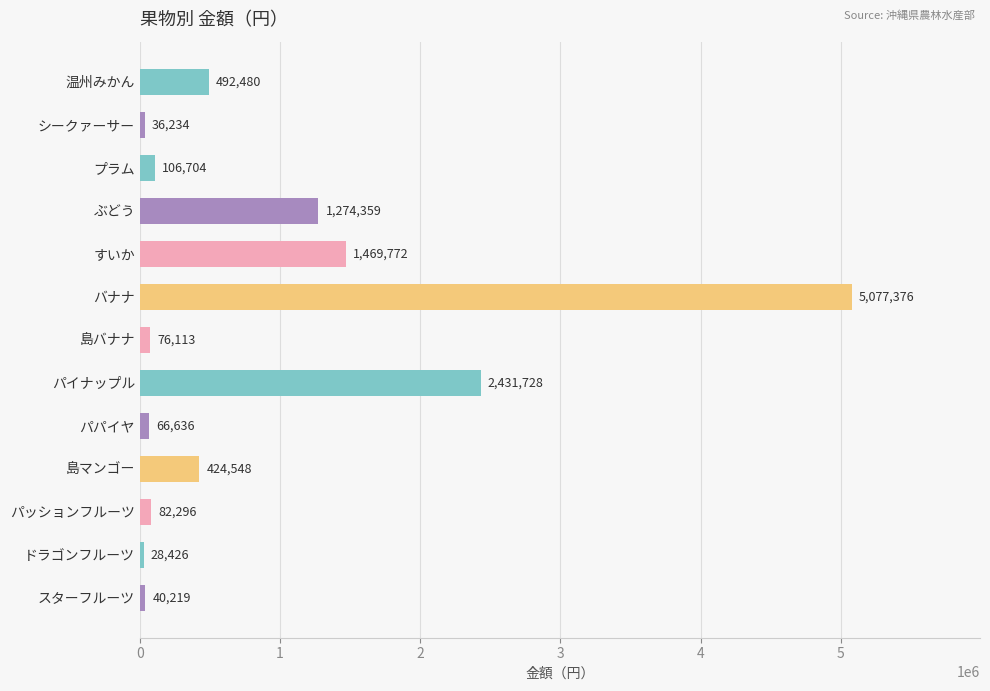

Reading bottom to top, extract all data points from this chart.

40219	28426	82296	424548	66636	2431728	76113	5077376	1469772	1274359	106704	36234	492480